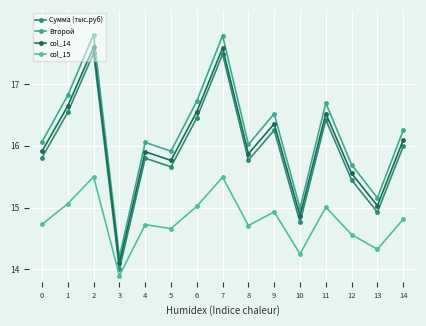

What is the spread (max minus min) of values at 4?

1.3